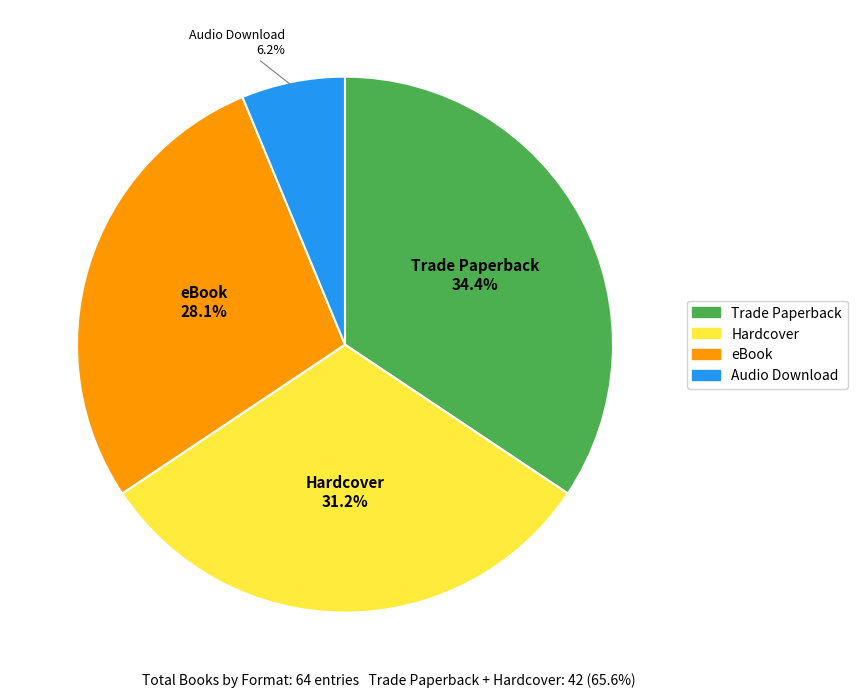

Is there a majority slice in this chart?

No